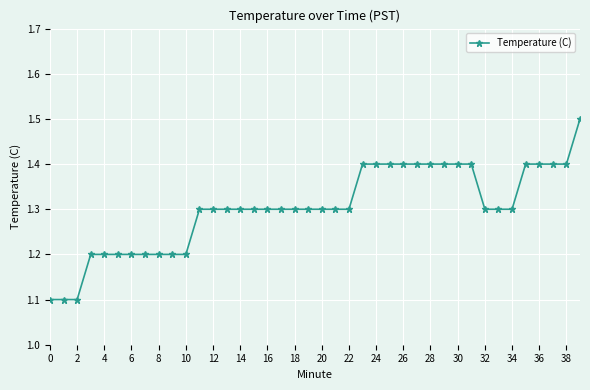

How many values are between 1 and 2?

40